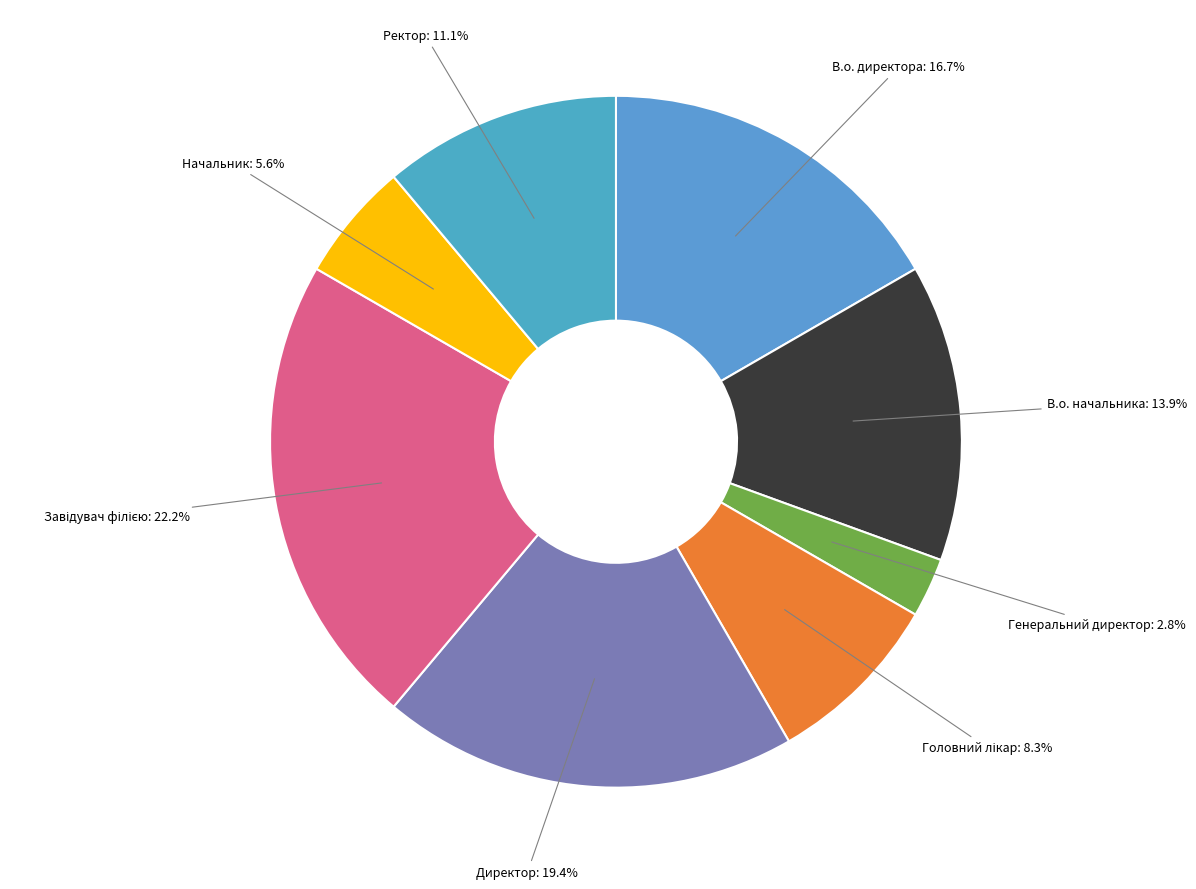

How many slices are in this pie chart?

8